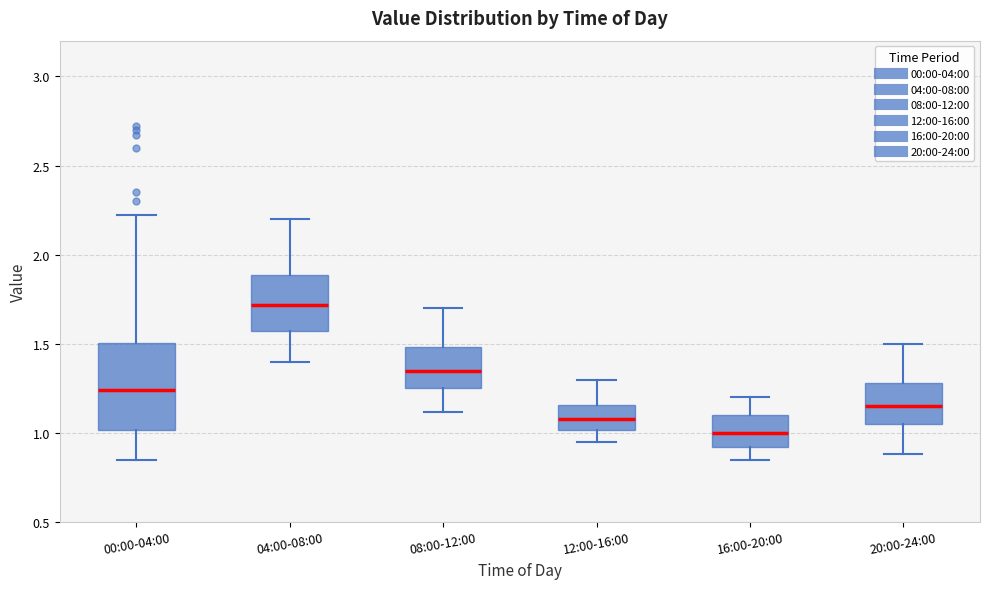

Reading left to right, read every box against the y-axis: the position of its median line, the range the box covers, and the ends of its whiskers. The values are not printed on the chart, so give them approximately, as read against the axis.

00:00-04:00: median 1.25, box 1.00 to 1.50, whiskers 0.85 to 2.20
04:00-08:00: median 1.70, box 1.55 to 1.90, whiskers 1.40 to 2.20
08:00-12:00: median 1.35, box 1.25 to 1.50, whiskers 1.10 to 1.70
12:00-16:00: median 1.10, box 1.00 to 1.15, whiskers 0.95 to 1.30
16:00-20:00: median 1.00, box 0.90 to 1.10, whiskers 0.85 to 1.20
20:00-24:00: median 1.15, box 1.05 to 1.30, whiskers 0.90 to 1.50